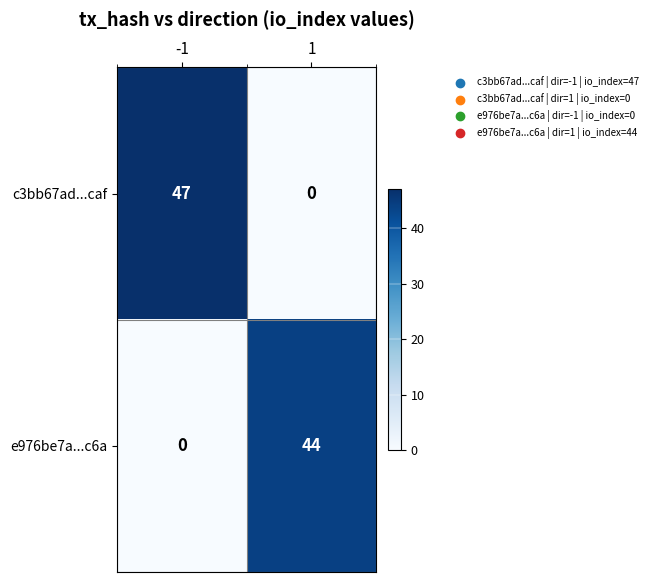

The value of c3bb67ad...caf at 1 is 23. True or false?

False